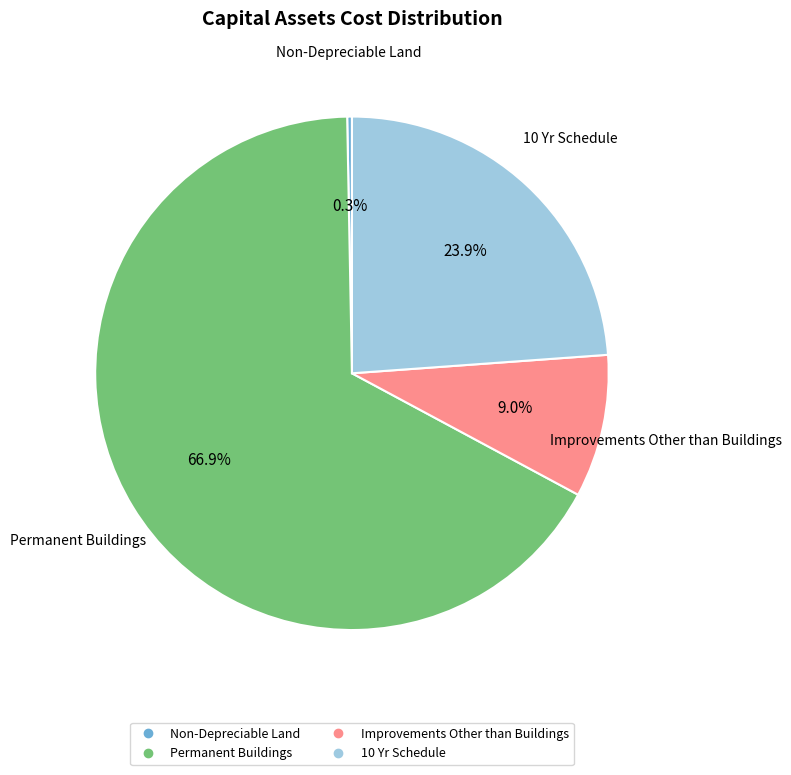

Which has a higher value, 10 Yr Schedule or Non-Depreciable Land?

10 Yr Schedule